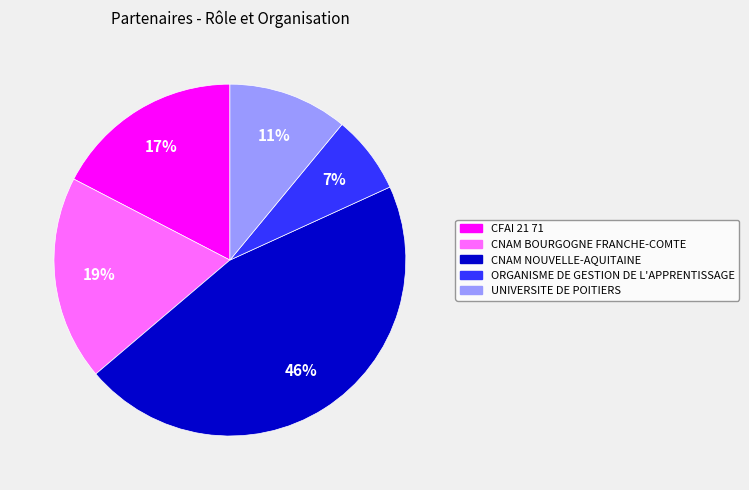

To the nearest percent, what is the average slice percentage?

20%